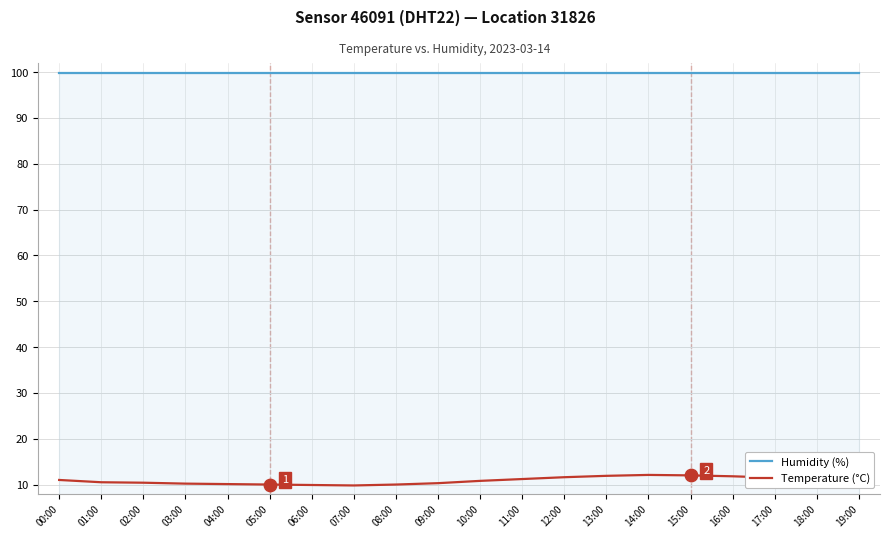

What are all the series names shown in the legend?

Humidity (%), Temperature (°C)